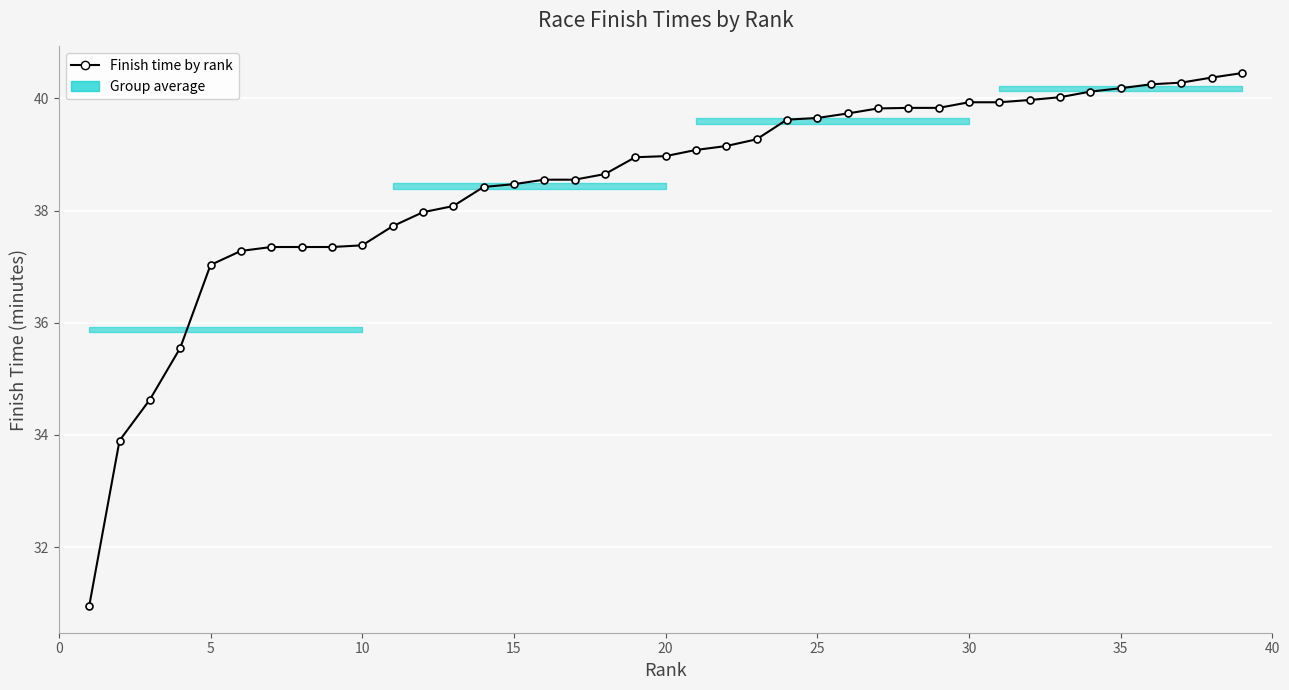

What is the difference between the second highest and minimum values?

9.4